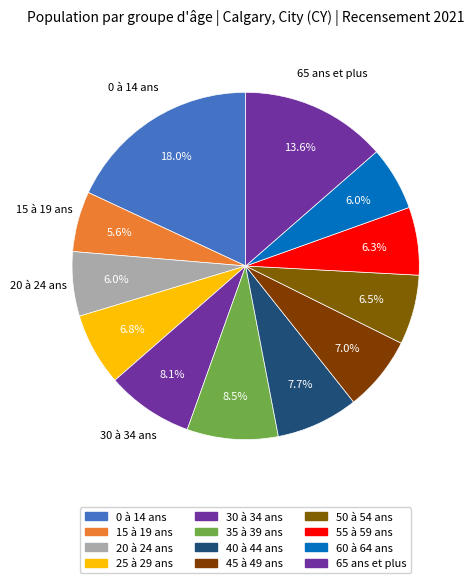

To the nearest percent, what portion does 35 à 39 ans represent?

8%